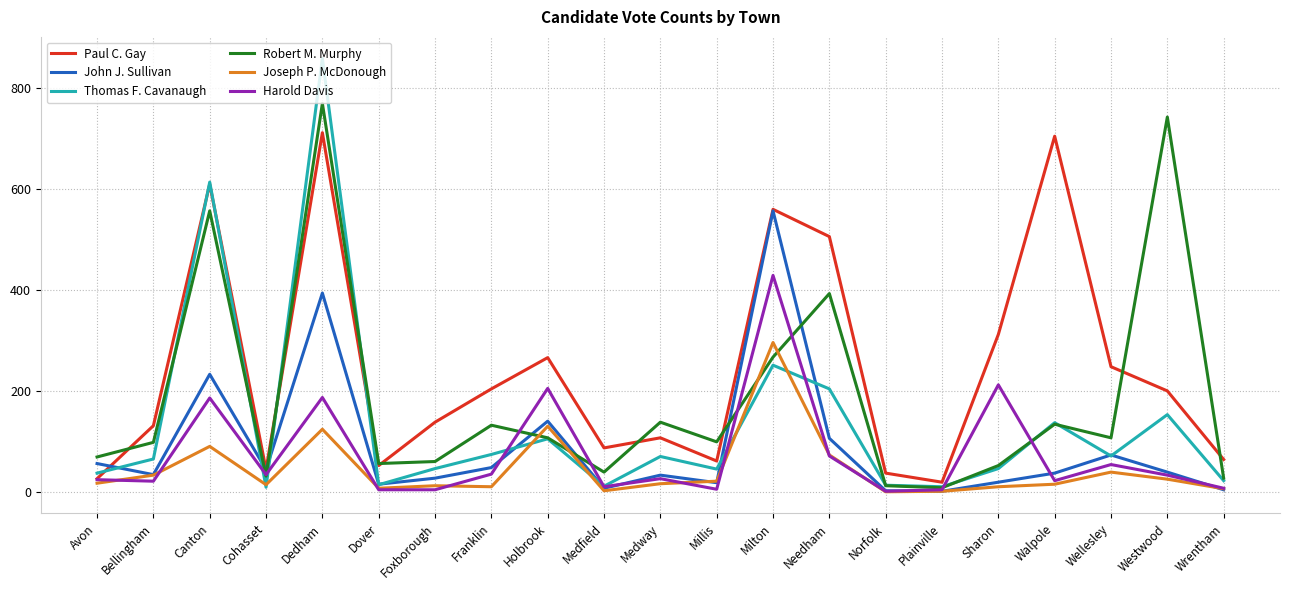

At which category is the sum across all series the highest?

Dedham